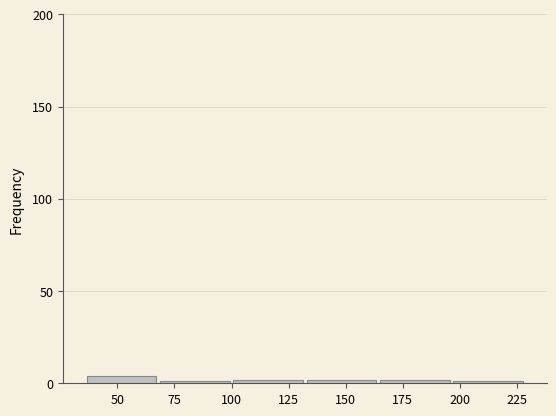

Reading left to right, transcribe this chart: for each bar, give the range it covers on the x-axis and its height. Neither the bar edges nor the heights are printed on the chart, so give them approximately, as read against the axes.

35 to 70: under 5
70 to 100: under 5
100 to 130: under 5
130 to 165: under 5
165 to 195: under 5
195 to 230: under 5